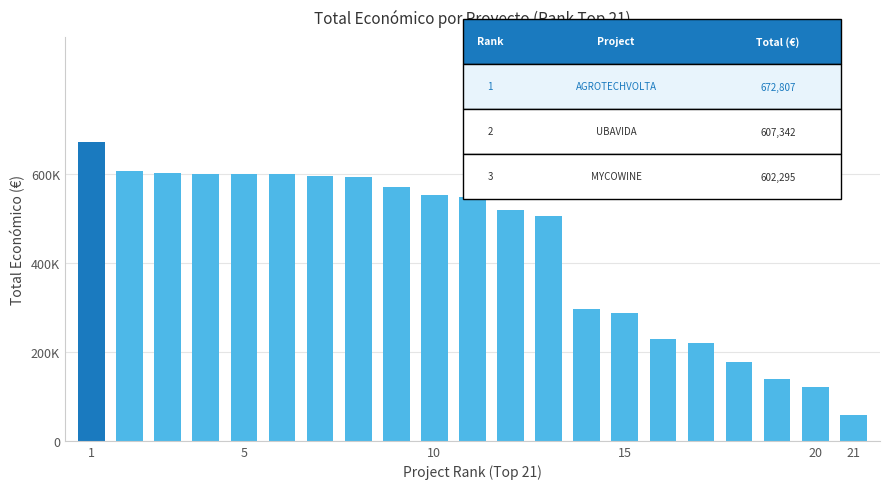

Does the chart contain any negative values?

No